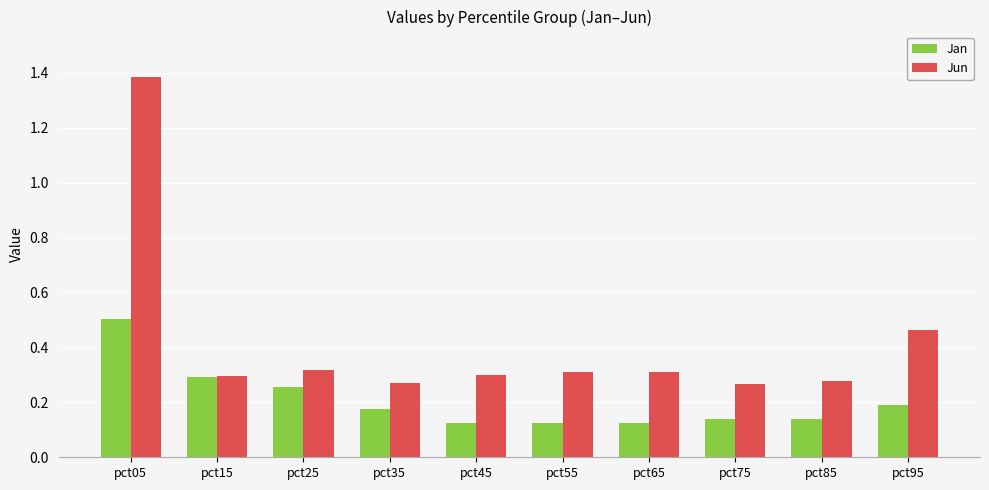

What is the average value of the Jun series?

0.4